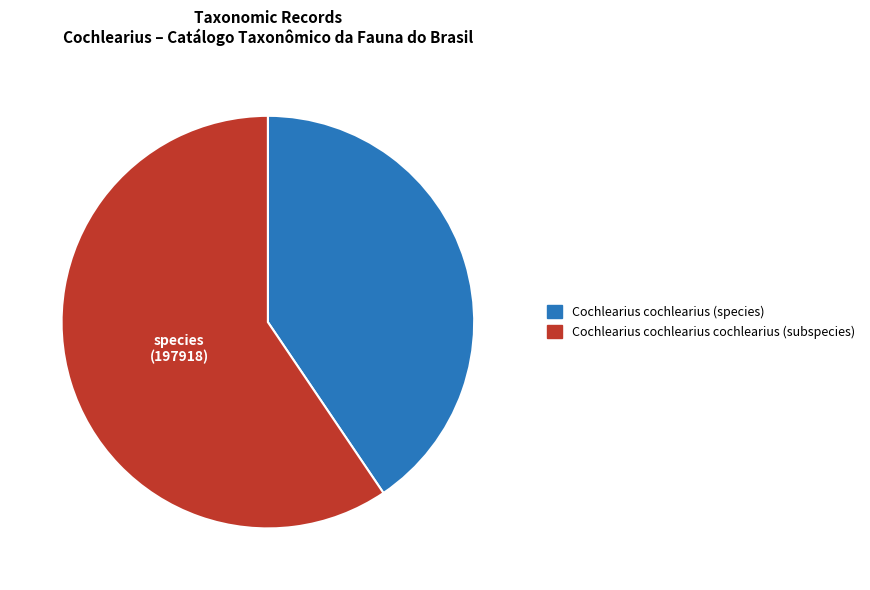

How many slices are in this pie chart?

2